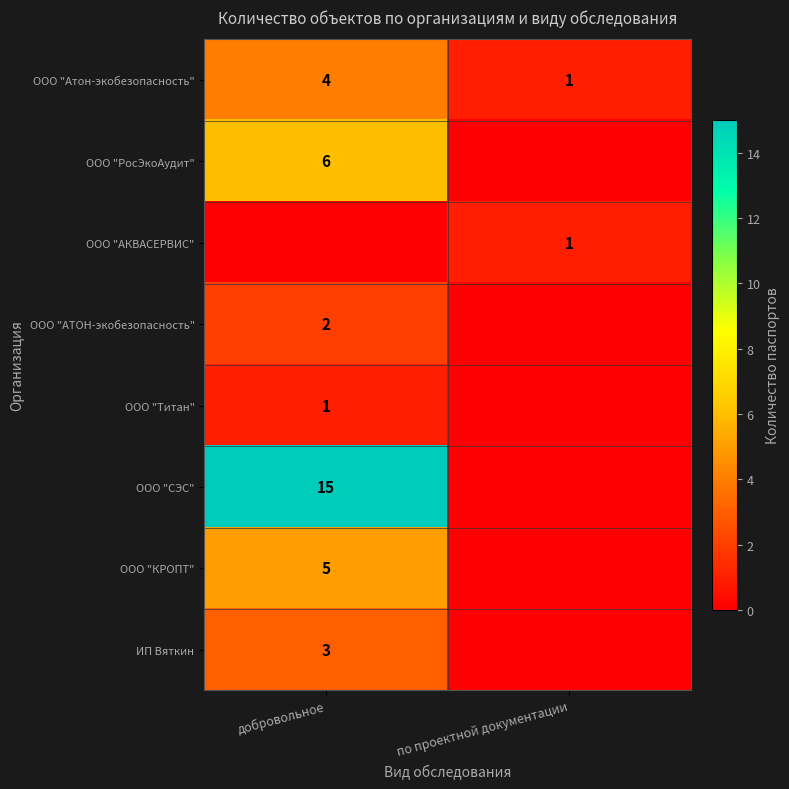

The ООО "АТОН-экобезопасность" series shows 1 at добровольное. True or false?

False